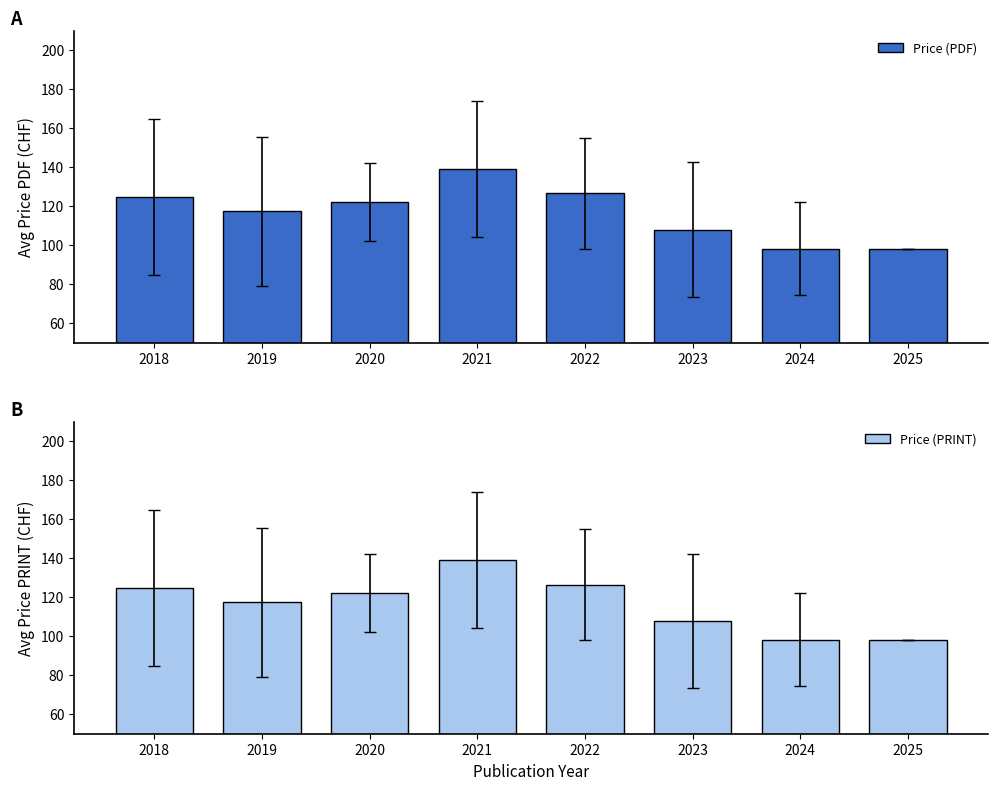

What is the sum of the Price (PRINT) values at 2021 and 2022?

265.5